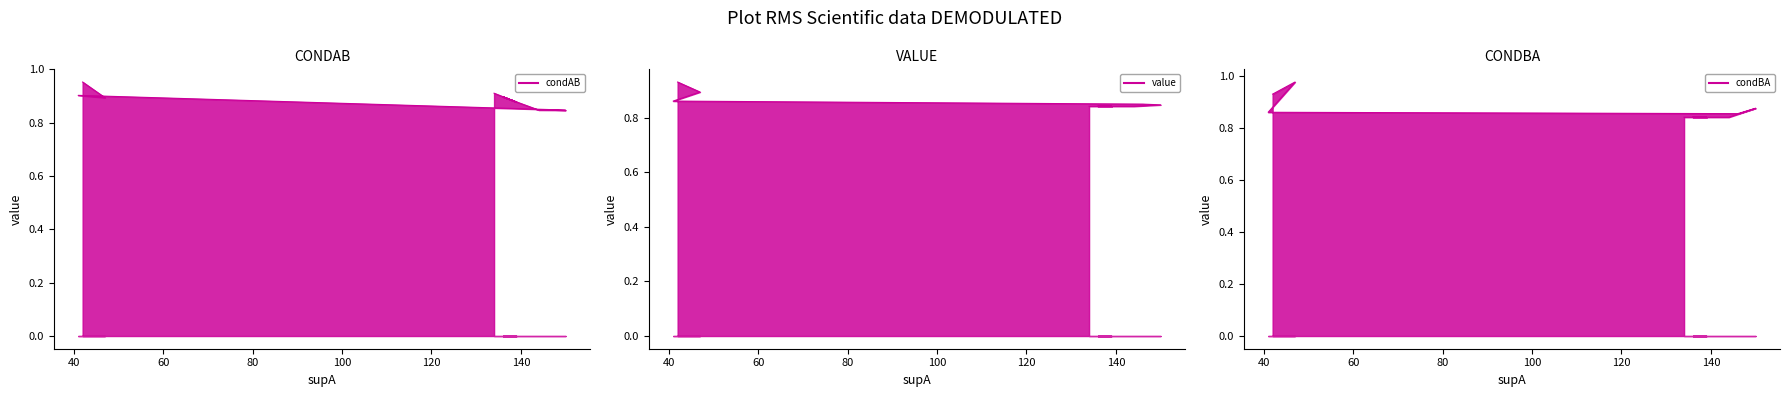

What is the maximum value for value line?

0.9